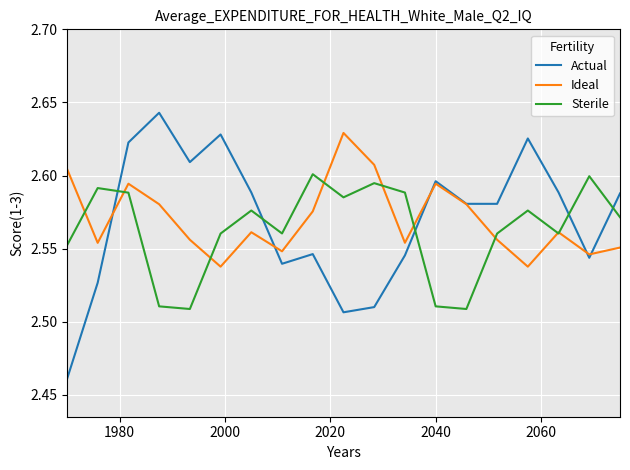

Rank the series by their maximum value, from highest to lowest.

Actual, Ideal, Sterile